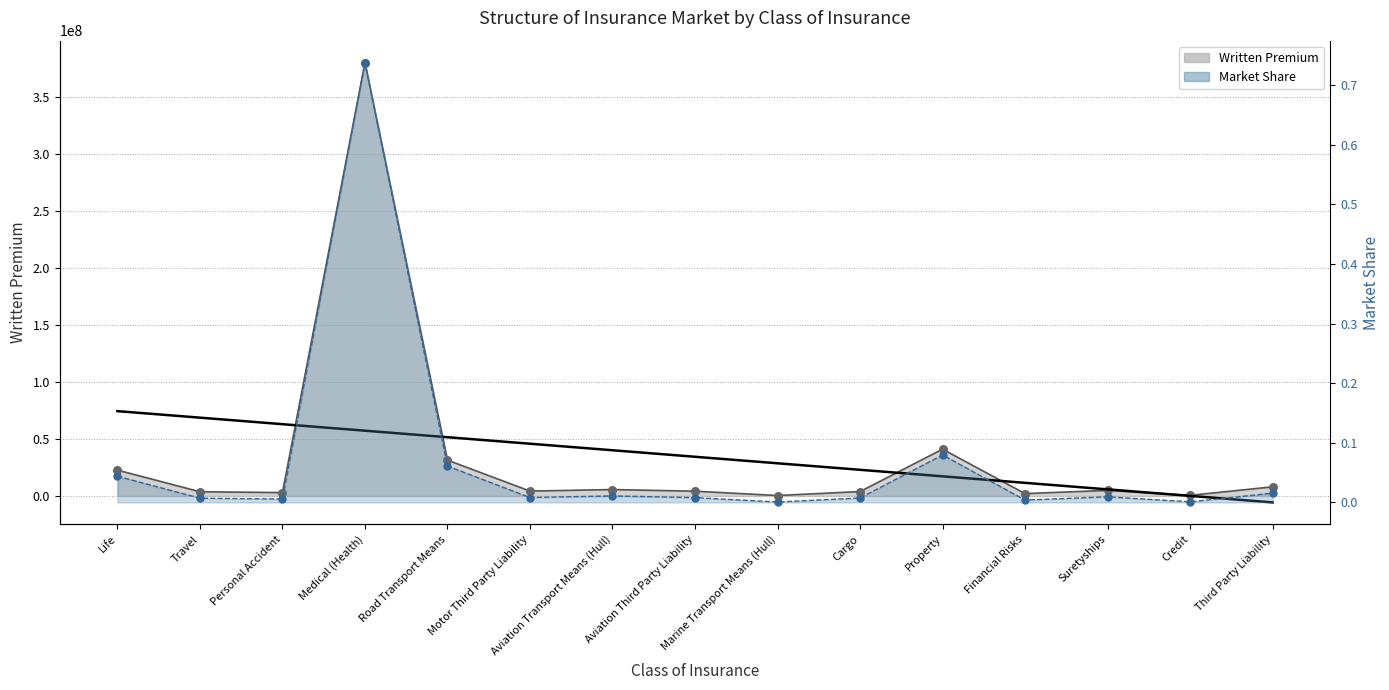

Which series reaches the maximum Y coordinate?

Written Premium